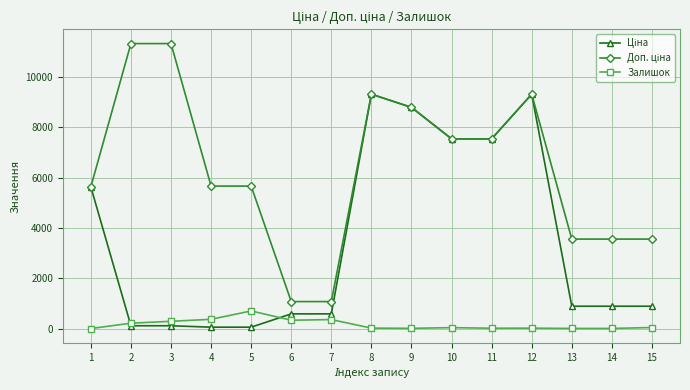

What is the value of the Залишок point at the 7th from the left?

359.0